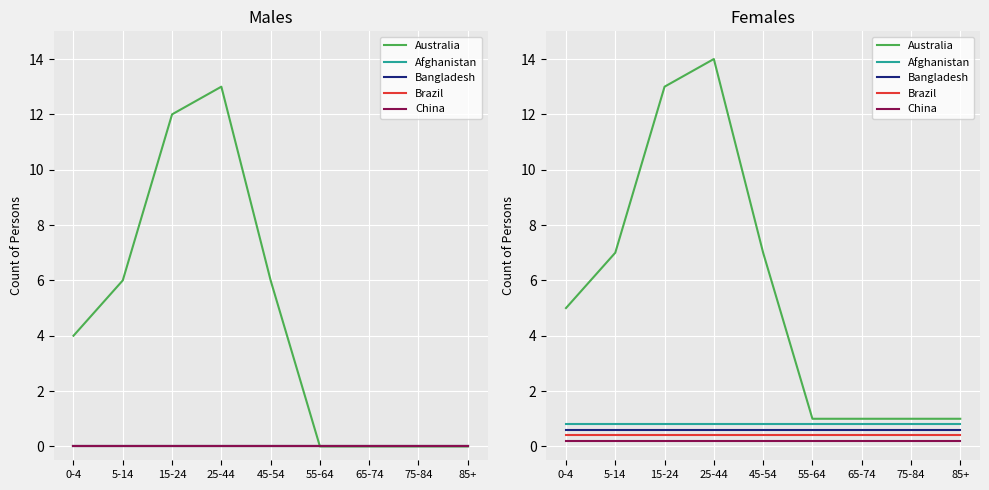

The Bangladesh series shows 0.6 at 45-54. True or false?

True